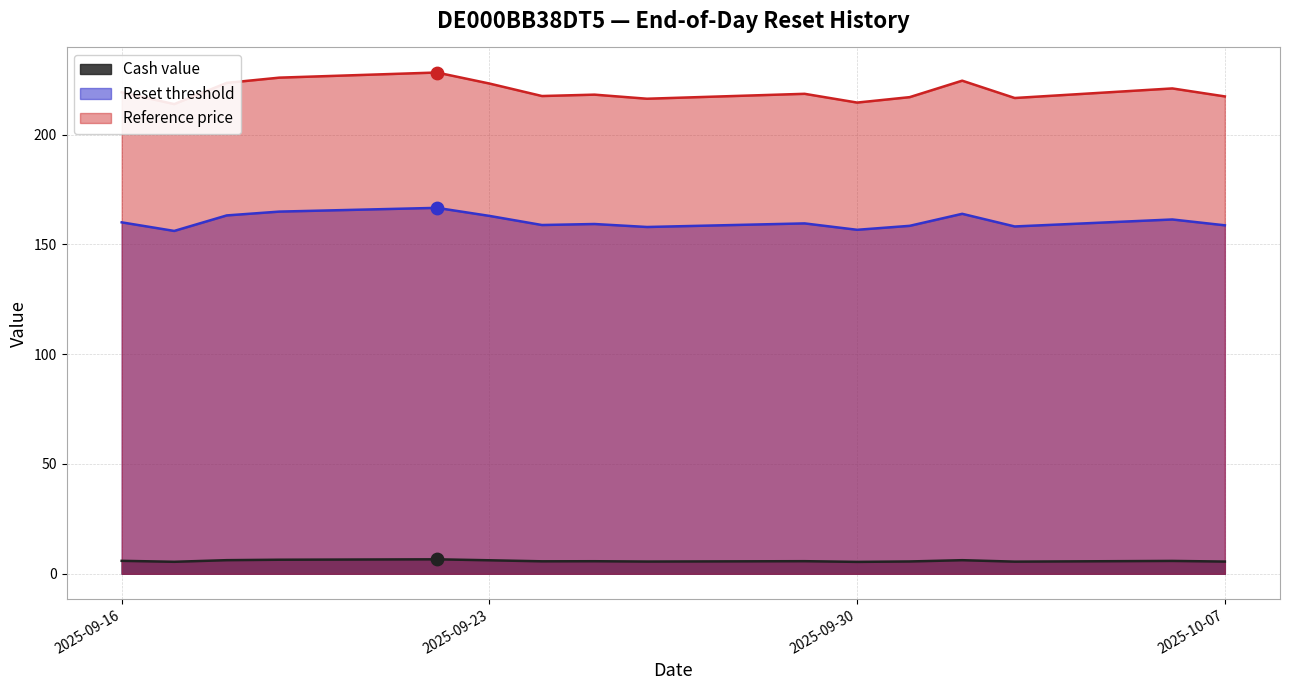

At which category is the sum across all series the highest?

2025-09-22